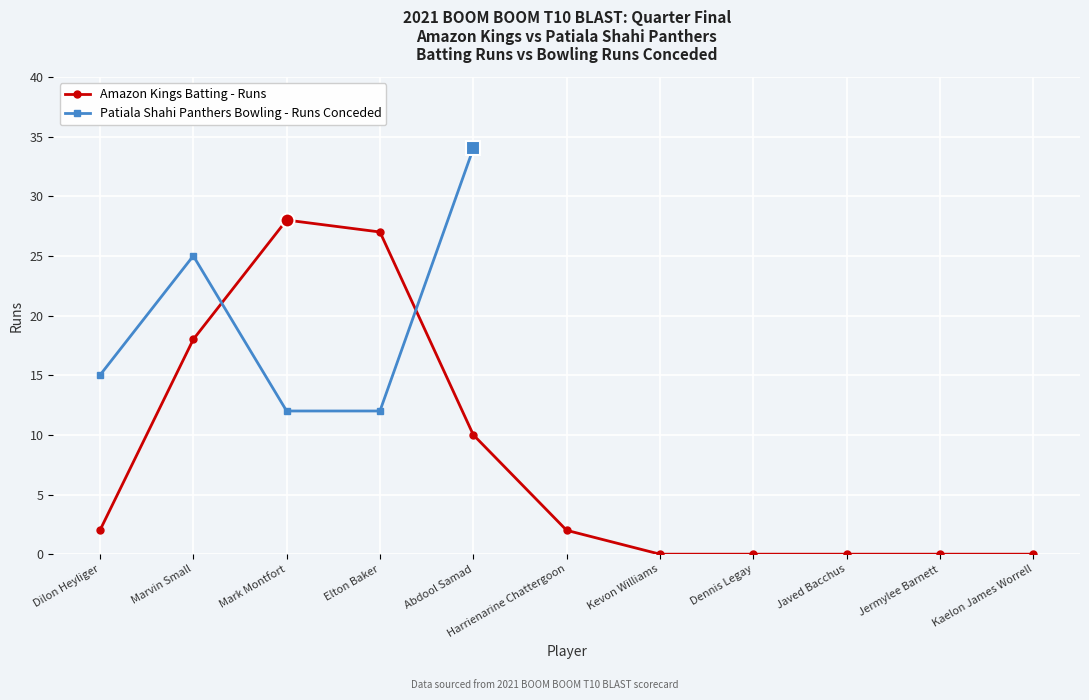

What is the average value?

8